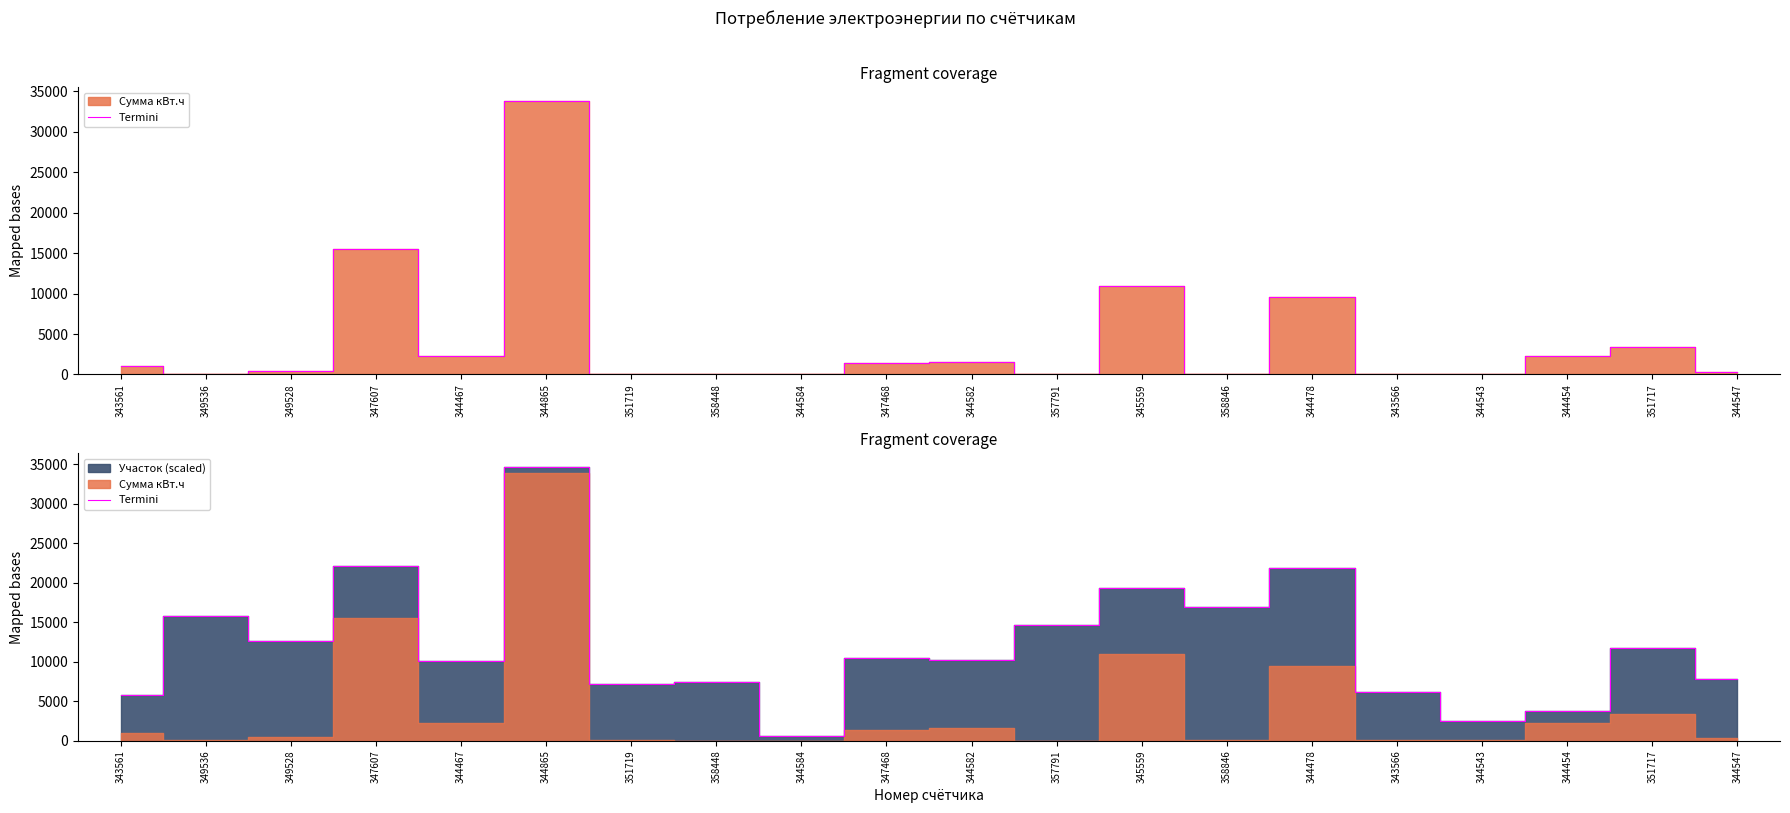

What is the change in value from 349536 to 344865?

+18887.5